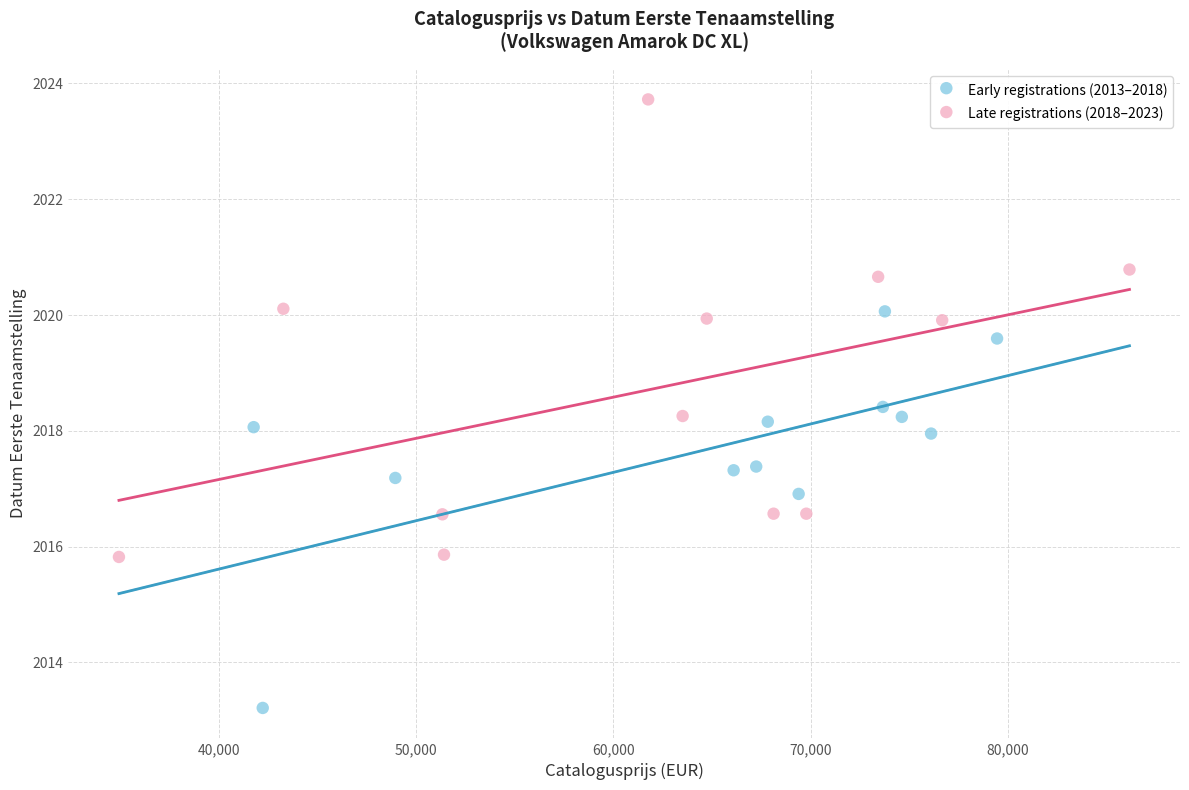

Which series has the largest Y range (max minus min)?

Late registrations (2018–2023)